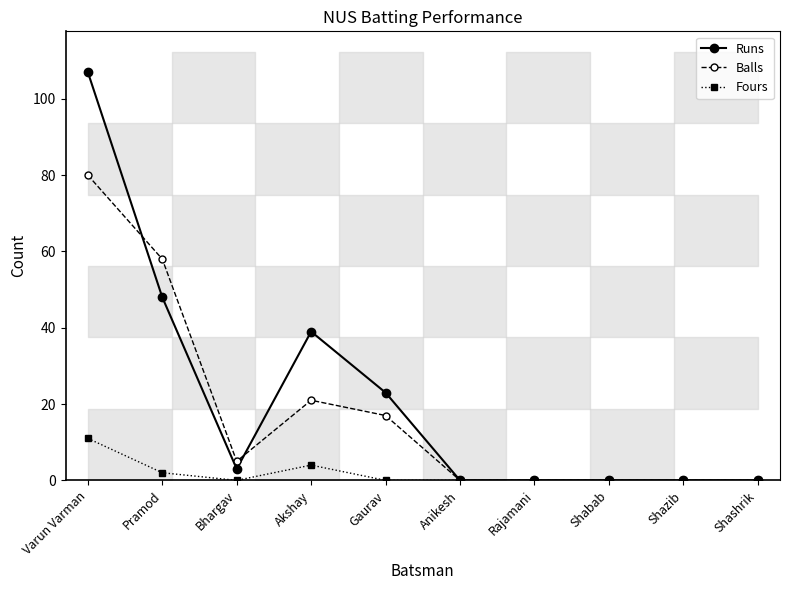

Reading right to left, transcribe all the data shown in this chart.

Runs: Shashrik=0	Shazib=0	Shabab=0	Rajamani=0	Anikesh=0	Gaurav=23	Akshay=39	Bhargav=3	Pramod=48	Varun Varman=107
Balls: Shashrik=0	Shazib=0	Shabab=0	Rajamani=0	Anikesh=0	Gaurav=17	Akshay=21	Bhargav=5	Pramod=58	Varun Varman=80
Fours: Shashrik=0	Shazib=0	Shabab=0	Rajamani=0	Anikesh=0	Gaurav=0	Akshay=4	Bhargav=0	Pramod=2	Varun Varman=11